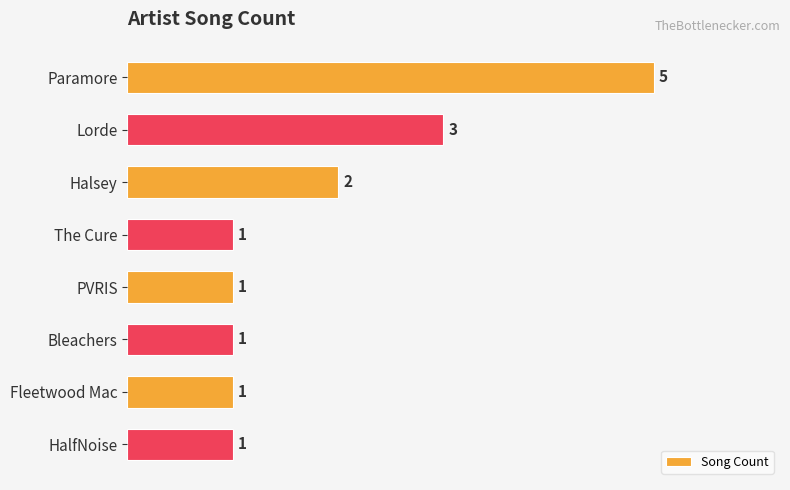

Reading bottom to top, extract all data points from this chart.

1	1	1	1	1	2	3	5